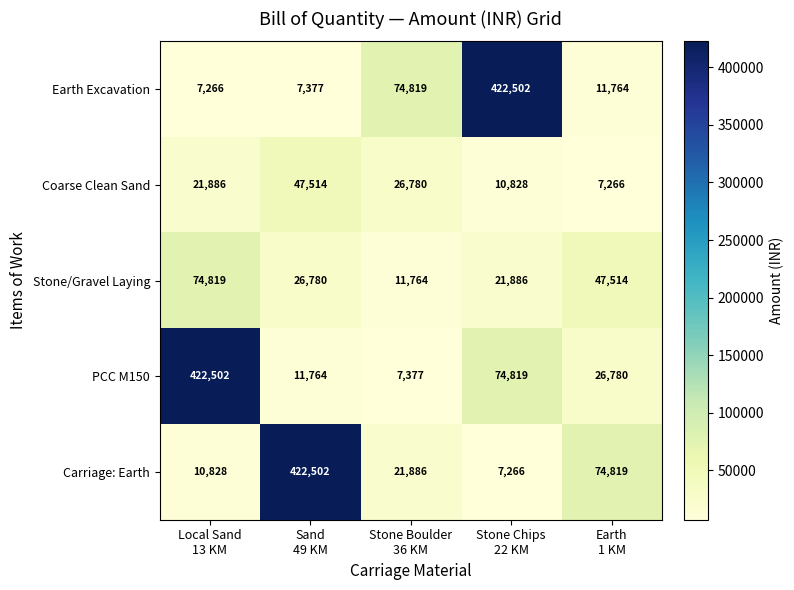

What is the sum of all Carriage: Earth values?

537301